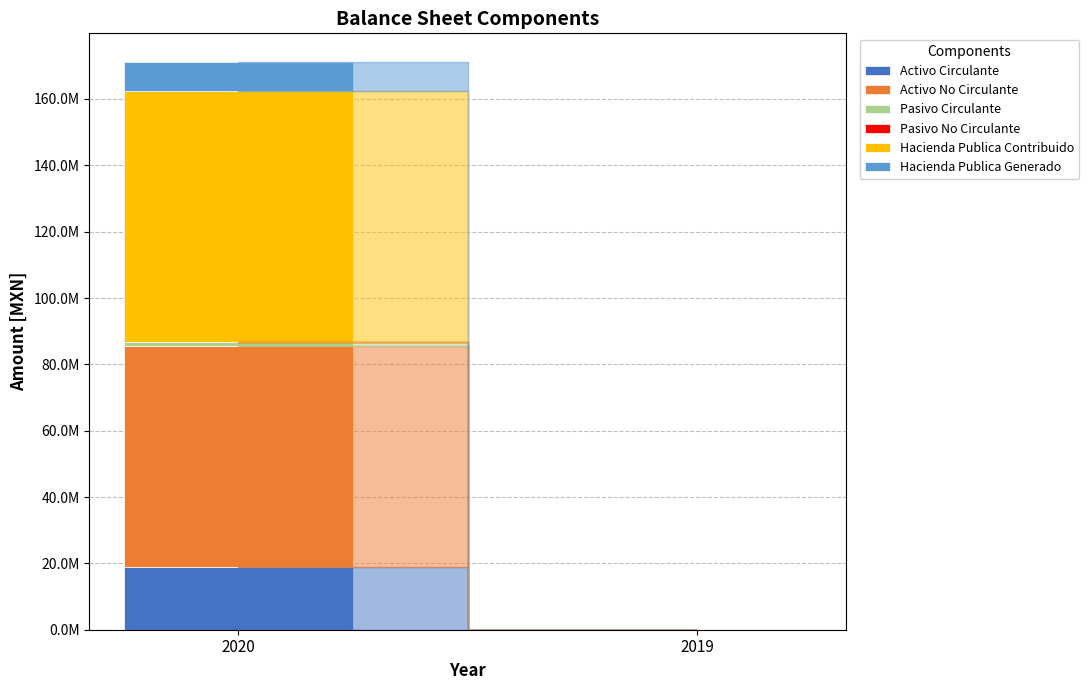

Are the bars grouped side by side (vs. stacked)?

No